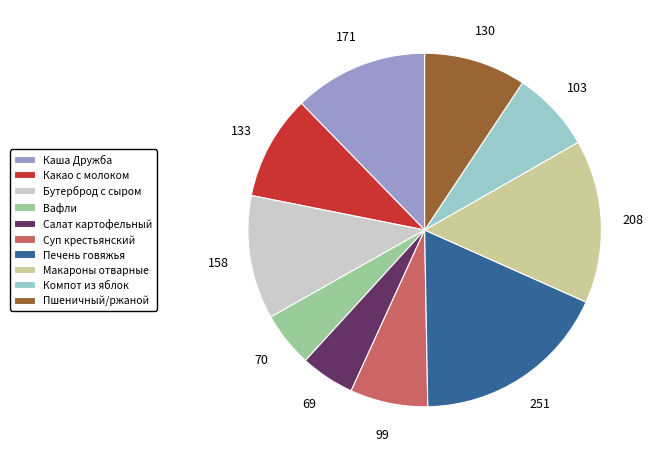

Which category has the biggest portion of the pie?

Печень говяжья